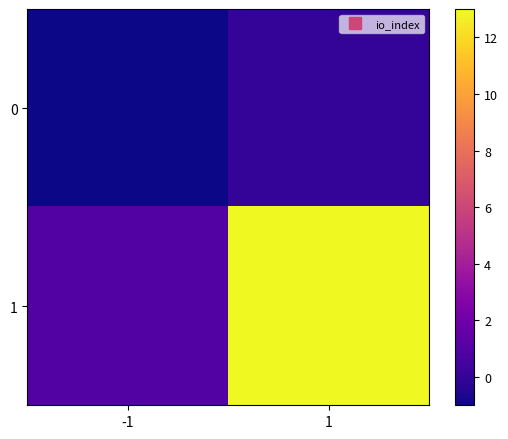

How many series are shown in this chart?

2